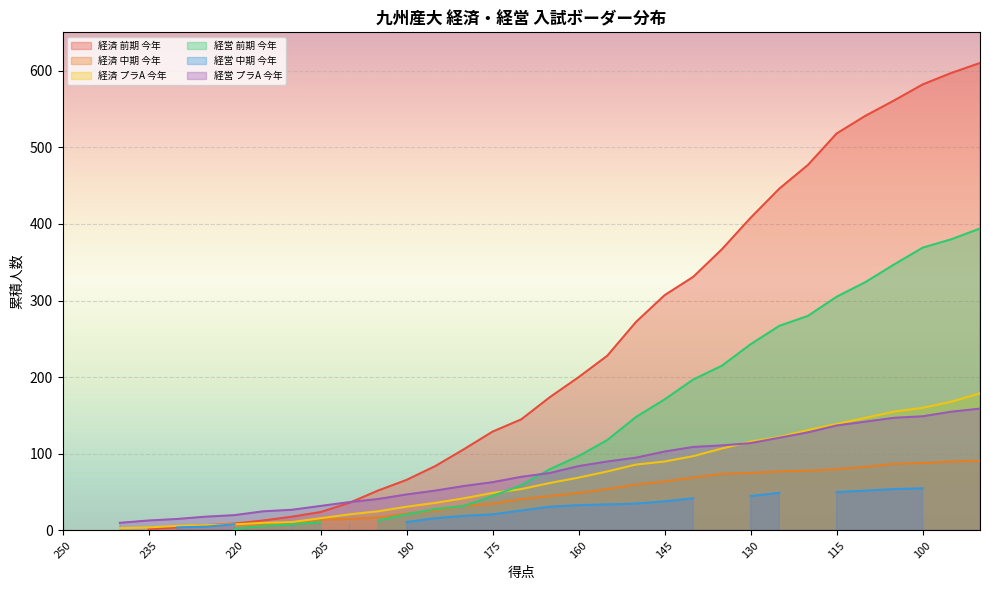

At which label does 経済 プラA 今年 reach its minimum?

245